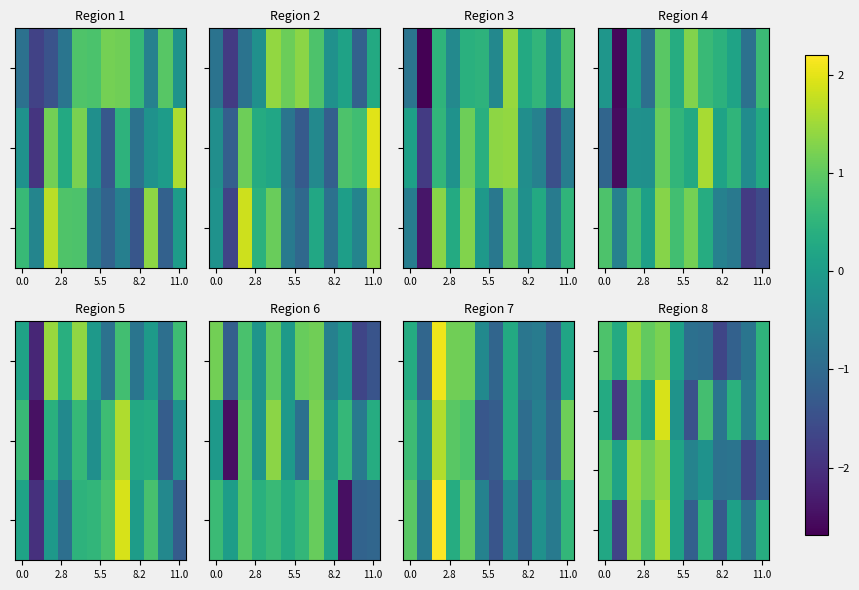

How many series are shown in this chart?

4